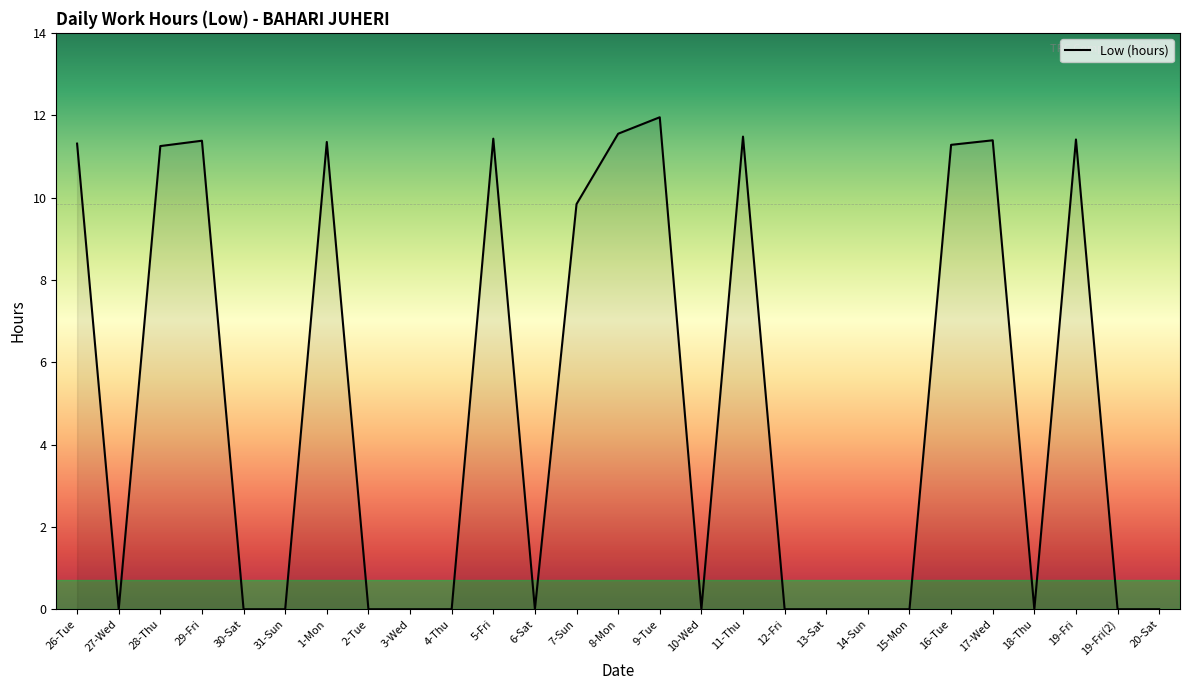

What is the change in value from 5-Fri to 10-Wed?

-11.4